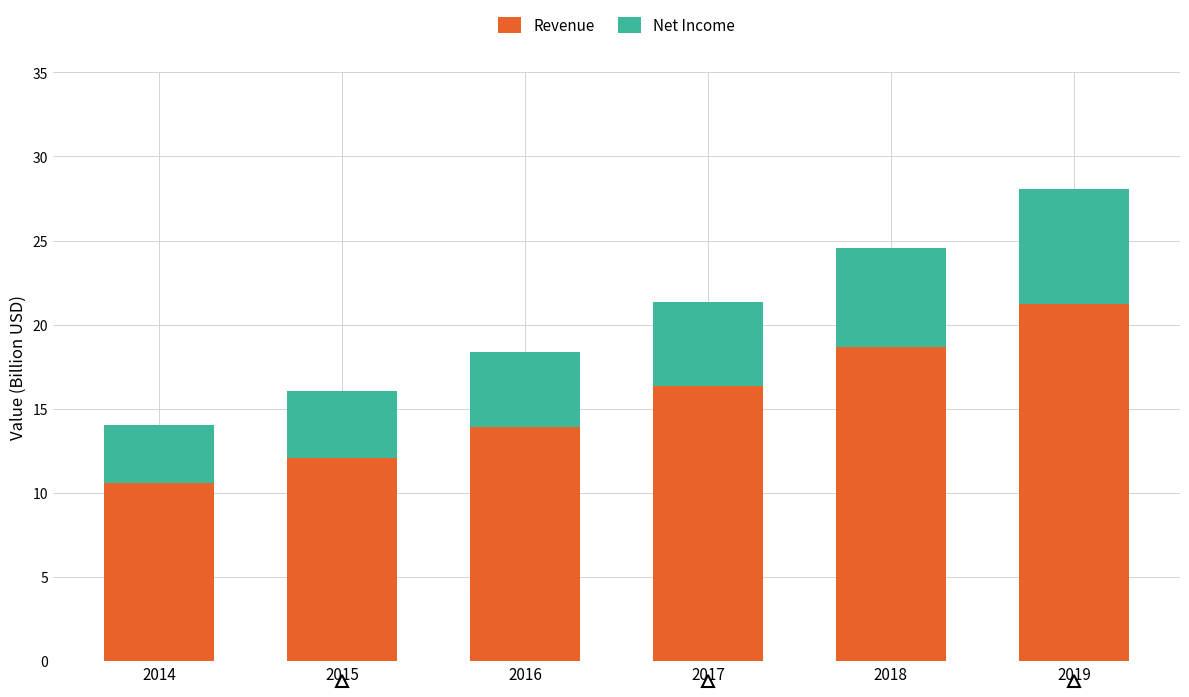

What is the highest value of the Revenue series?

21.2